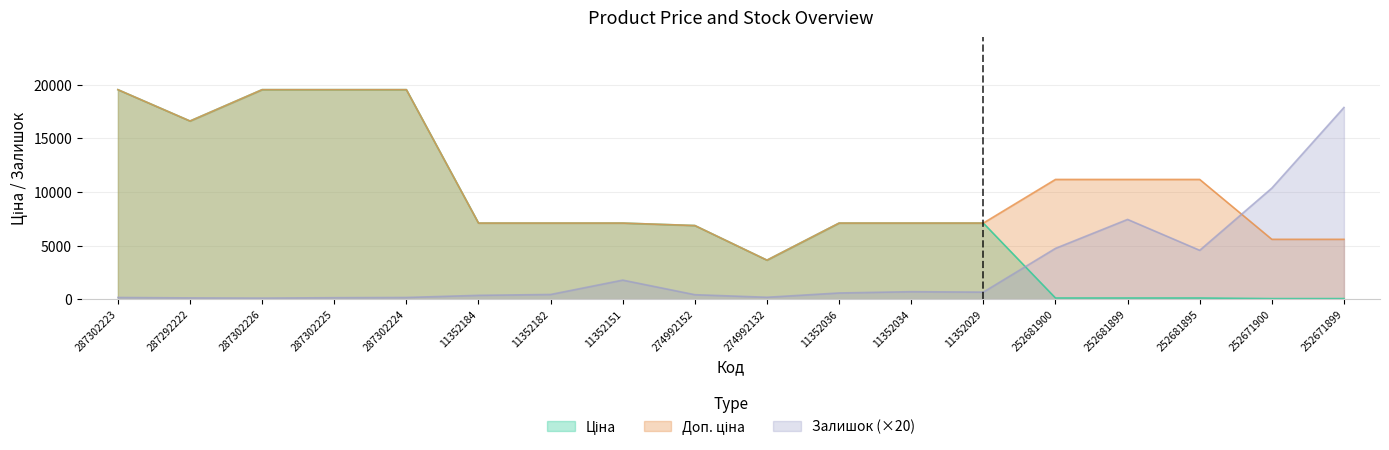

List the series in order of their overall mean, lowest first.

Залишок, Ціна, Доп. ціна